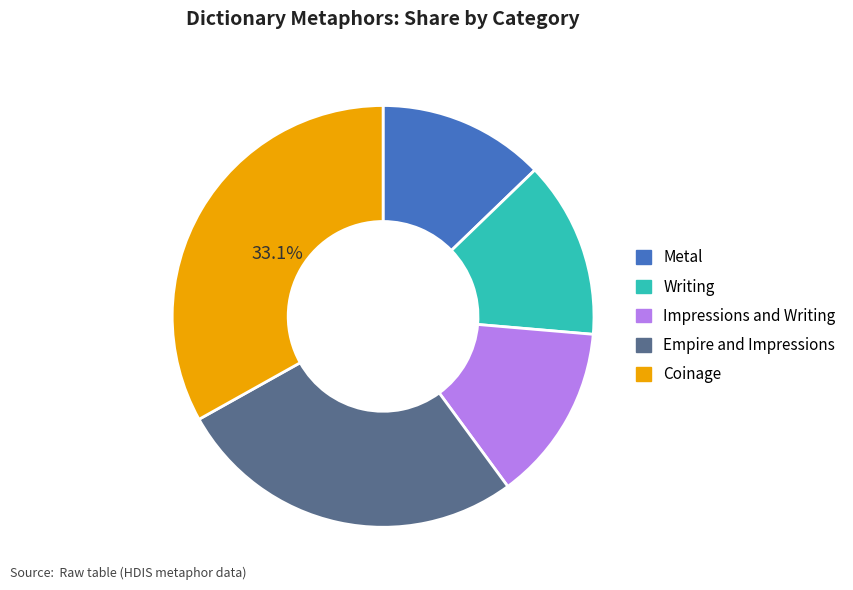

Is it true that Coinage is 20% of the pie?

False